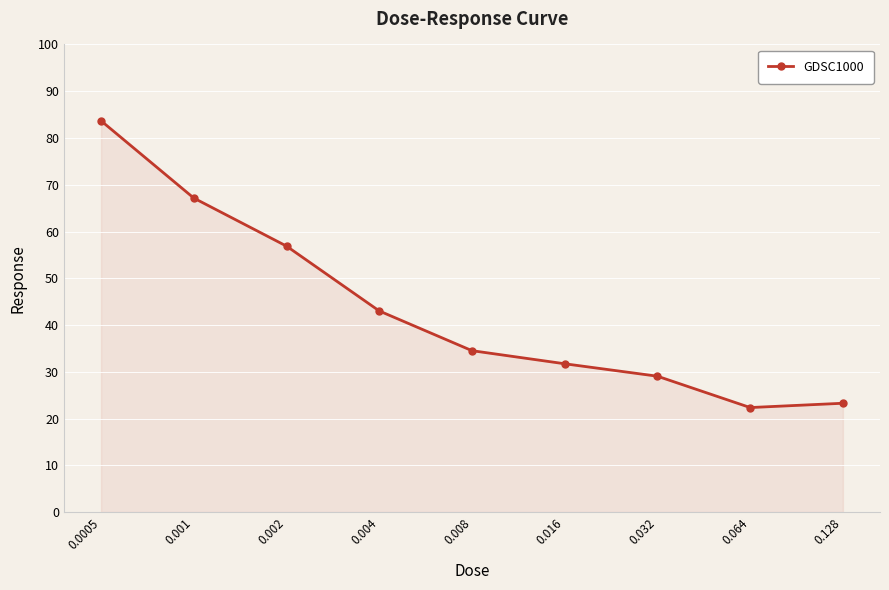

What is the greatest value displayed?

83.7